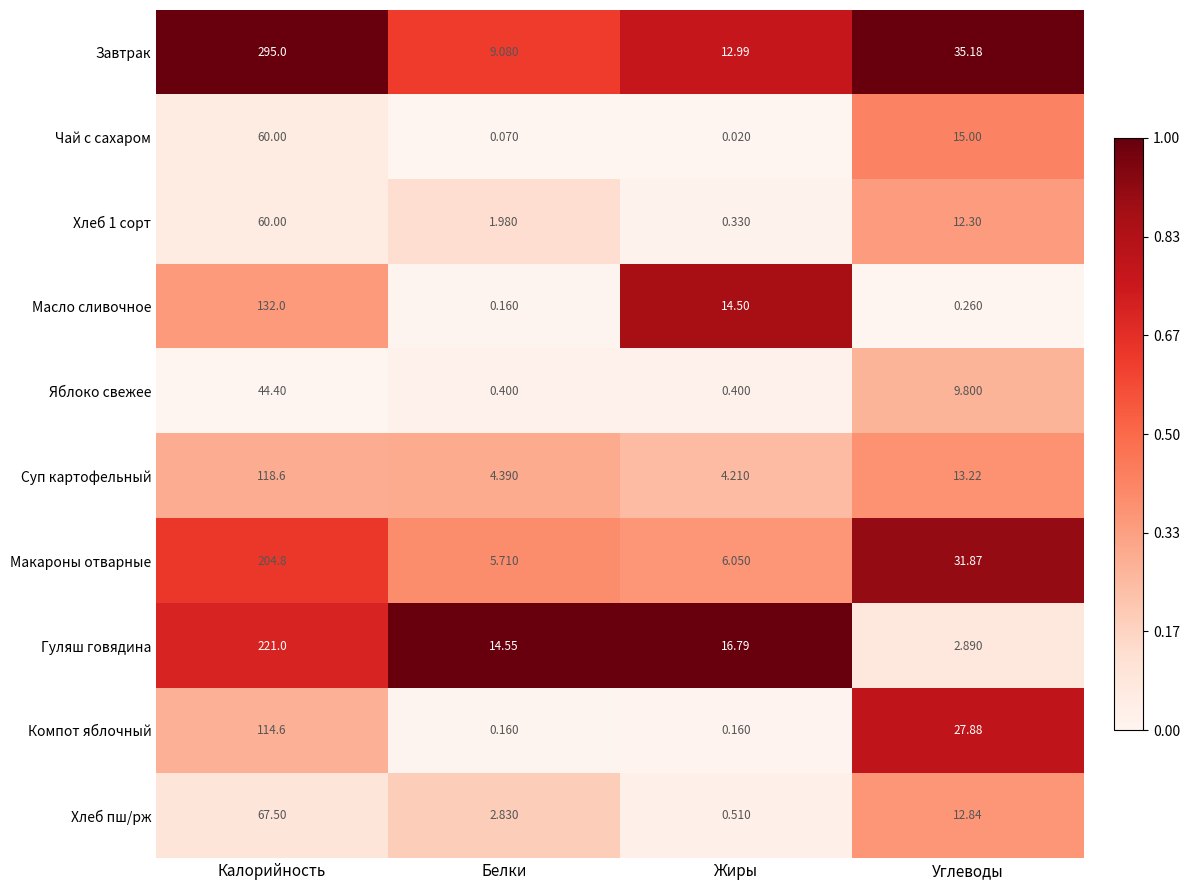

What is the spread (max minus min) of values at Жиры?

16.8